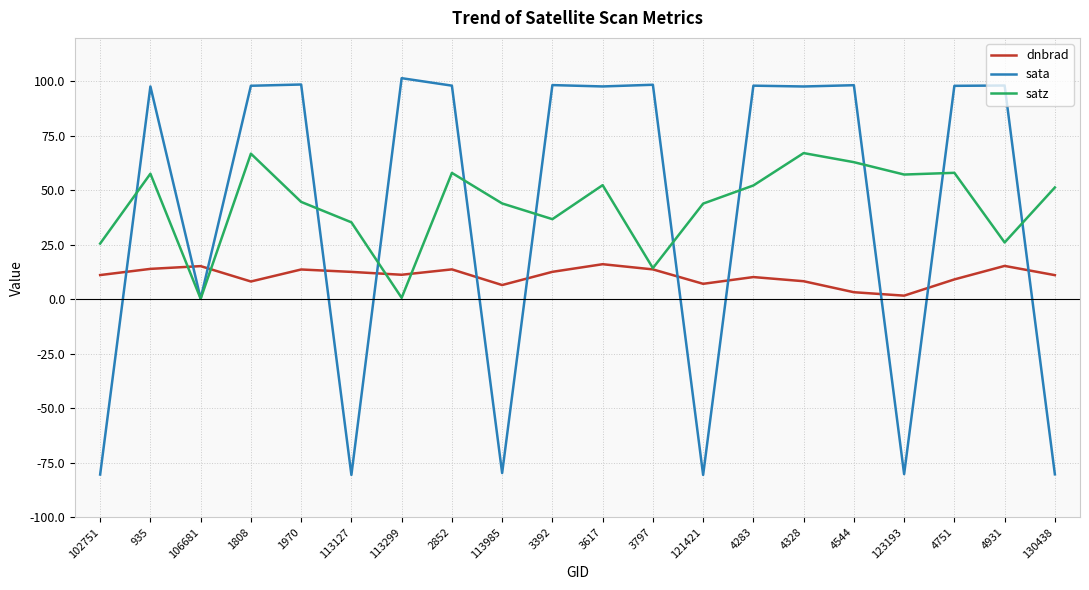

What is the maximum value shown in the chart?

101.5